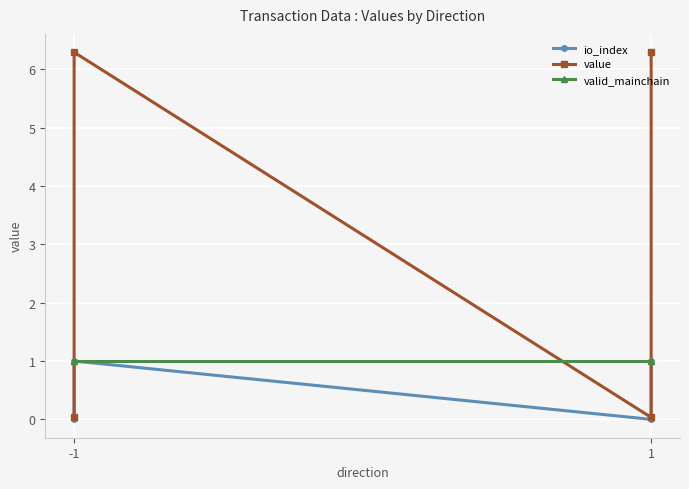

Which series has the largest total across all categories?

value